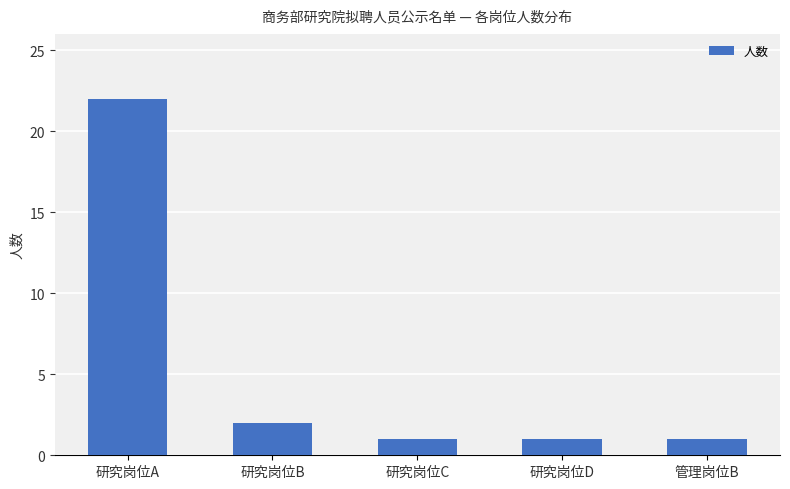

Is it true that the value at 研究岗位D is 1?

True